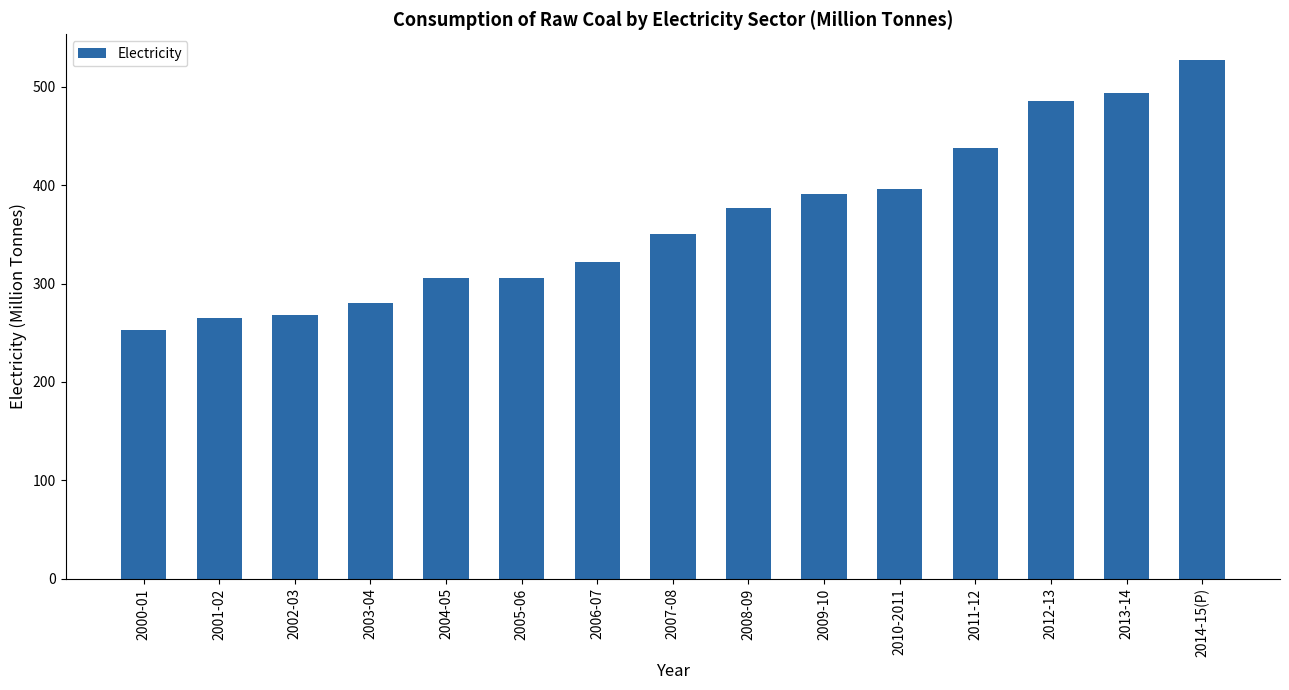

What is the change in value from 2000-01 to 2013-14?

+240.3